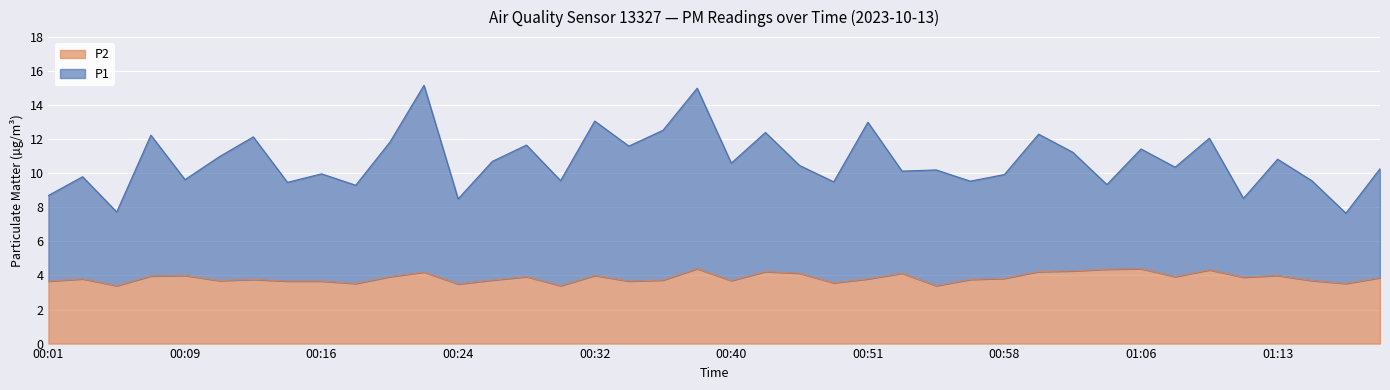

Which has a higher value, 01:01 or 00:45?

00:45